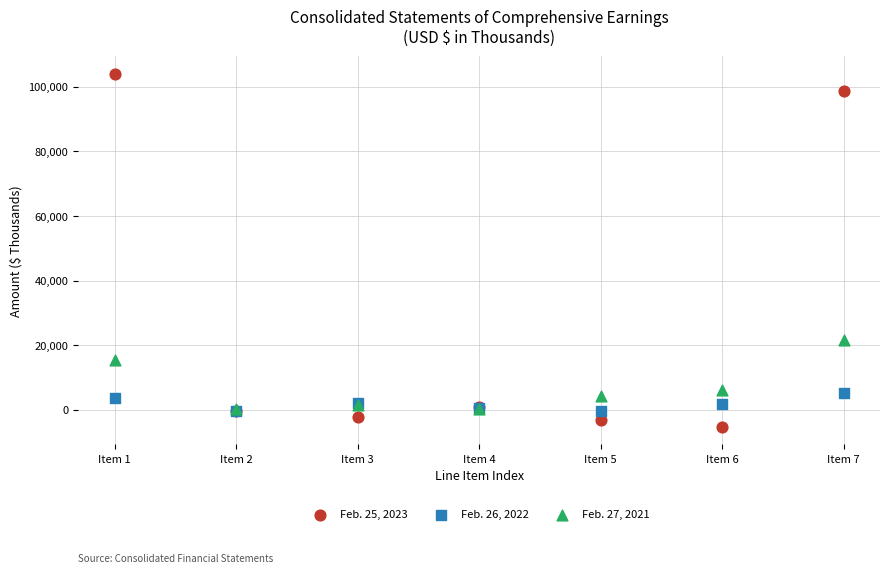

Across all series, what Y value is closest to 49395?

21471